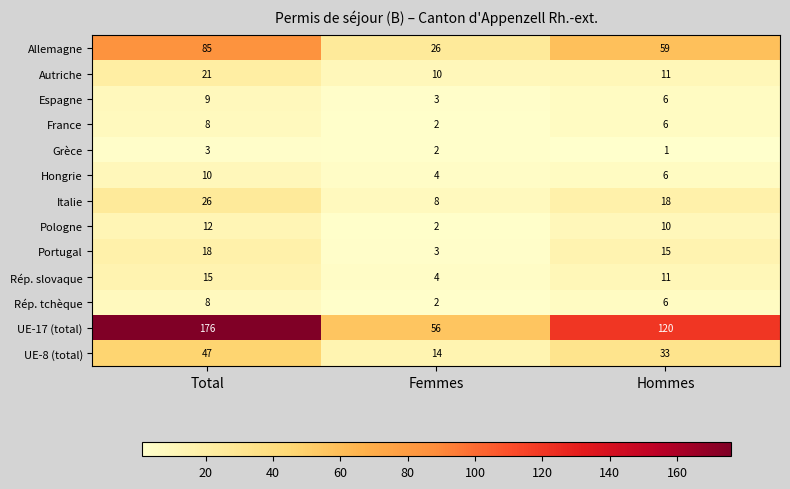

What is the average value of the Portugal series?

12